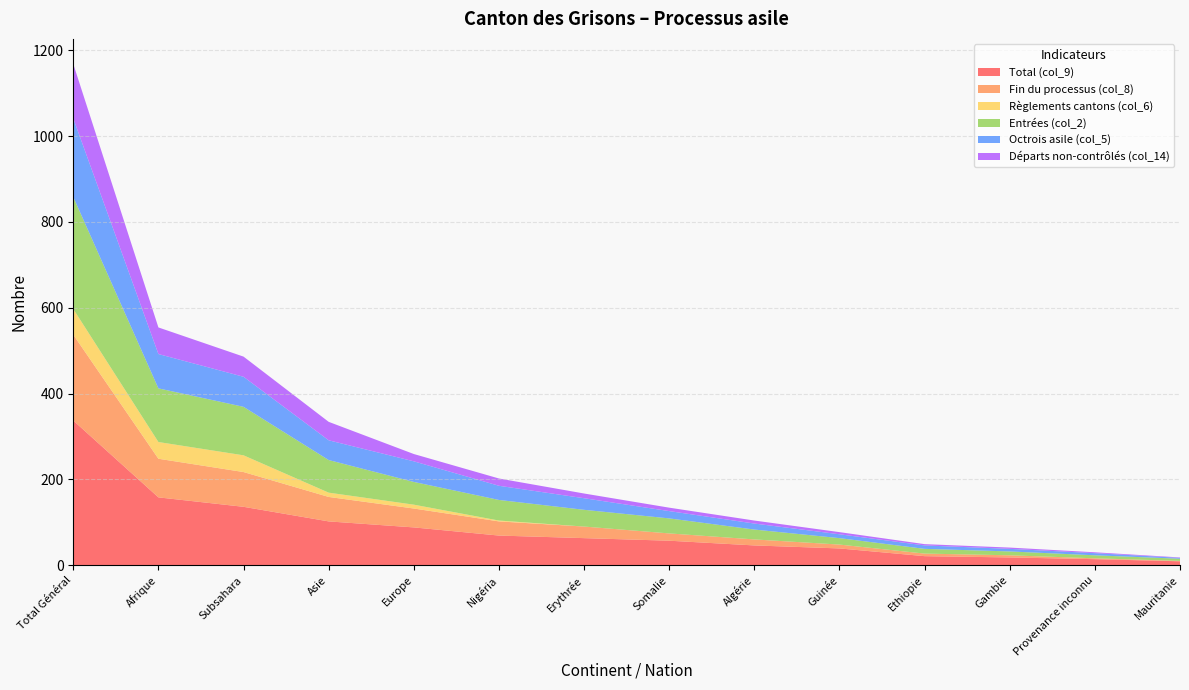

Reading left to right, what are all the values shown in this chart?

Total (col_9): Total Général=337	Afrique=158	Subsahara=136	Asie=102	Europe=88	Nigéria=69	Erythrée=63	Somalie=57	Algérie=46	Guinée=39	Ethiopie=21	Gambie=18	Provenance inconnu=14	Mauritanie=9
Fin du processus (col_8): Total Général=200	Afrique=90	Subsahara=81	Asie=57	Europe=44	Nigéria=33	Erythrée=27	Somalie=17	Algérie=14	Guinée=9	Ethiopie=6	Gambie=5	Provenance inconnu=2	Mauritanie=1
Règlements cantons (col_6): Total Général=60	Afrique=39	Subsahara=39	Asie=10	Europe=9	Nigéria=2	Erythrée=0	Somalie=0	Algérie=0	Guinée=0	Ethiopie=0	Gambie=0	Provenance inconnu=0	Mauritanie=0
Entrées (col_2): Total Général=261	Afrique=125	Subsahara=113	Asie=76	Europe=53	Nigéria=48	Erythrée=39	Somalie=35	Algérie=23	Guinée=15	Ethiopie=11	Gambie=9	Provenance inconnu=7	Mauritanie=5
Octrois asile (col_5): Total Général=183	Afrique=80	Subsahara=70	Asie=46	Europe=48	Nigéria=33	Erythrée=27	Somalie=17	Algérie=14	Guinée=9	Ethiopie=8	Gambie=6	Provenance inconnu=5	Mauritanie=2
Départs non-contrôlés (col_14): Total Général=127	Afrique=62	Subsahara=47	Asie=43	Europe=17	Nigéria=17	Erythrée=11	Somalie=8	Algérie=7	Guinée=5	Ethiopie=3	Gambie=3	Provenance inconnu=2	Mauritanie=1